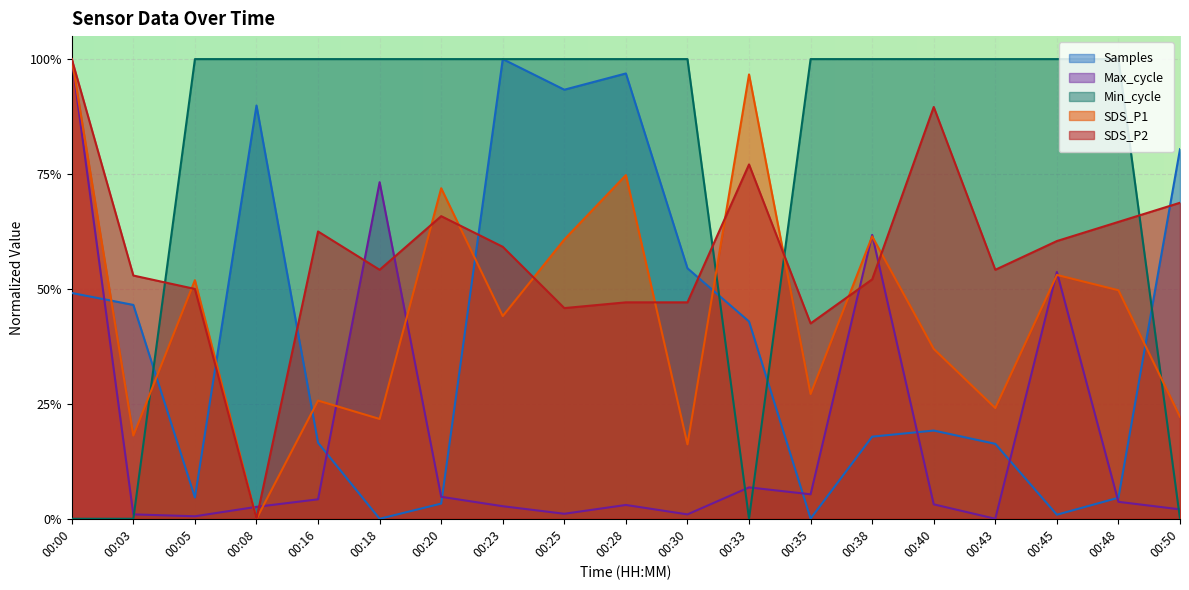

Which series has the largest total across all categories?

Min_cycle